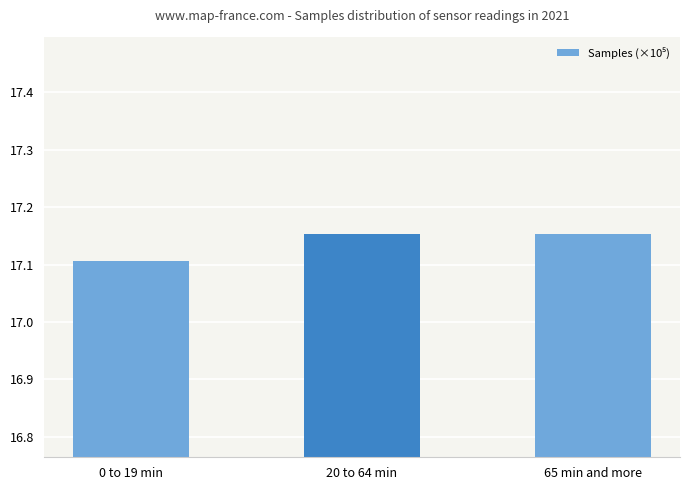

What is the minimum value shown in the chart?

17.1